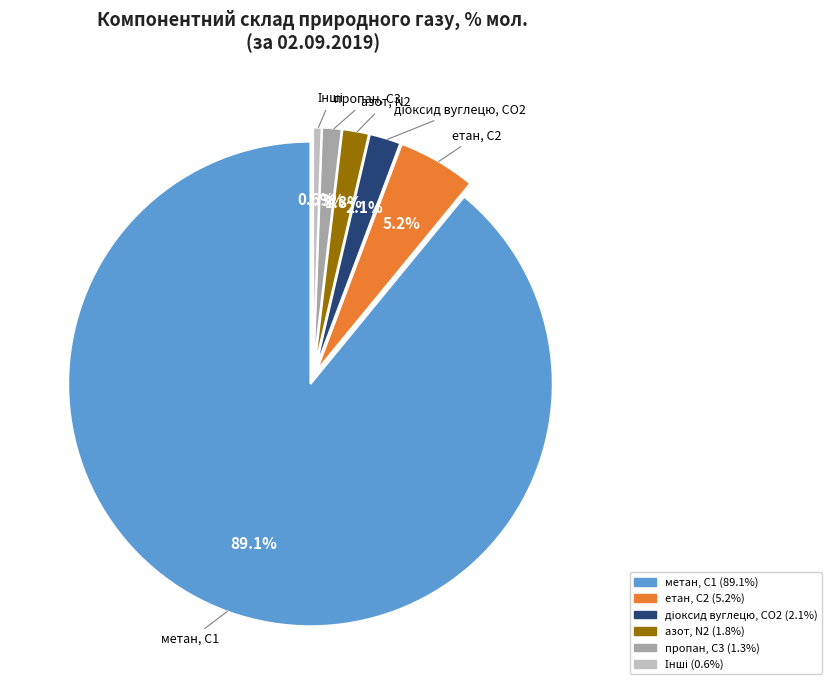

Does any single category account for the majority?

Yes